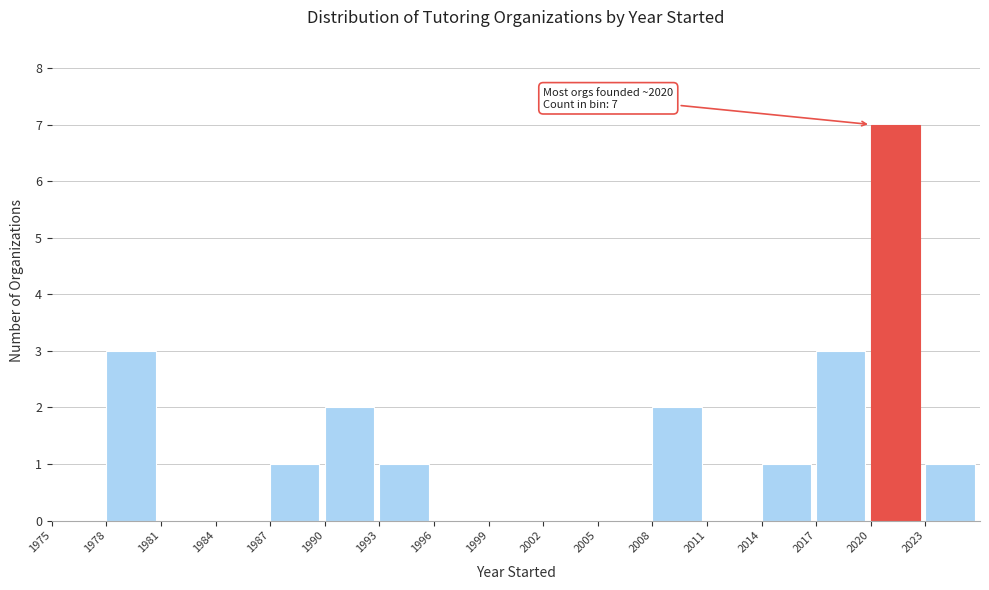

Which range on the x-axis has the tallest bar?

2020 to 2023